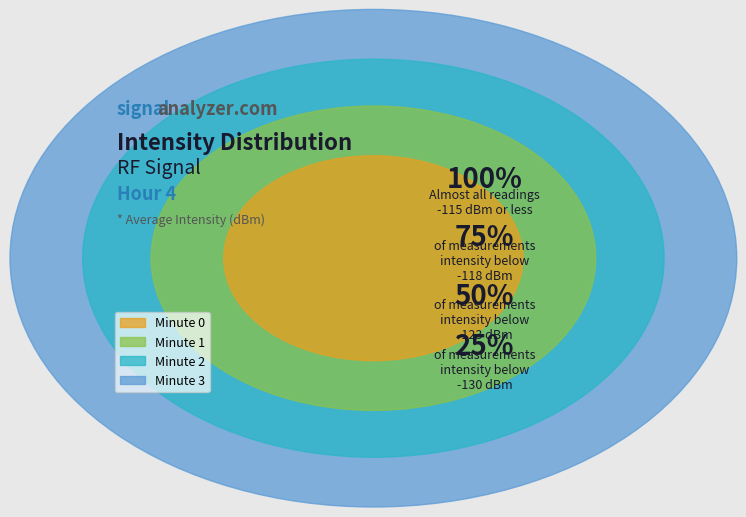

Count the number of slices in the pie.

4